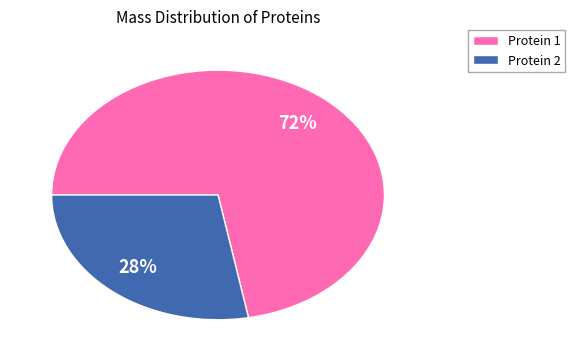

To the nearest percent, what is the average slice percentage?

50%